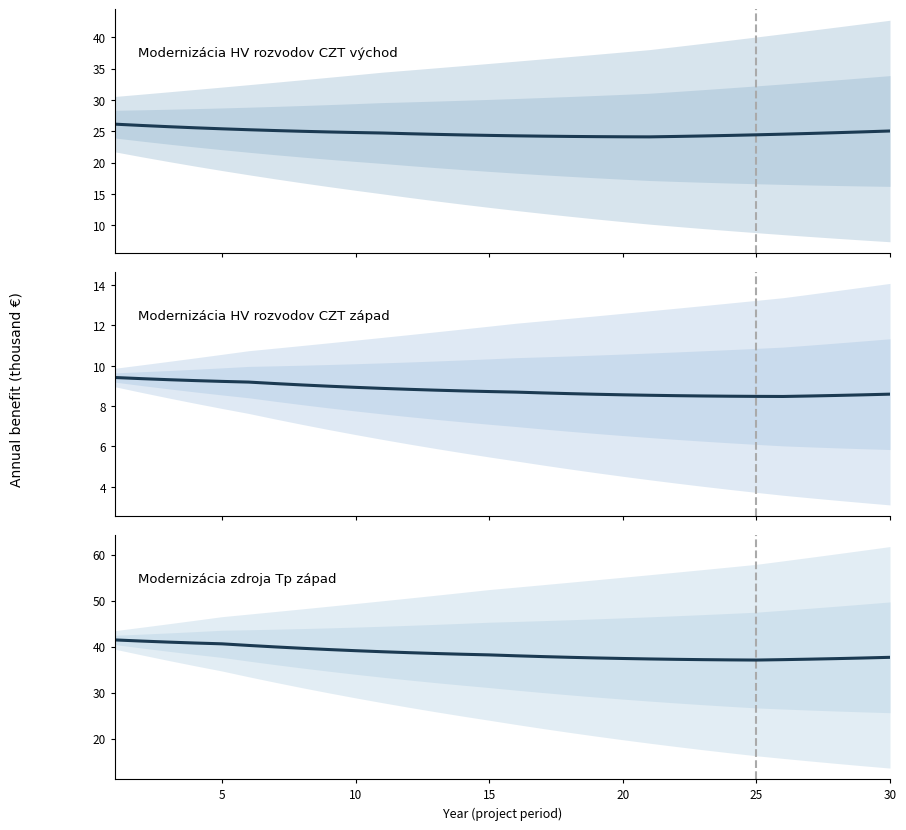

Reading left to right, list all the values displayed in this chart.

Modernizácia HV rozvodov CZT východ: 26.1	25.9	25.7	25.5	25.4	25.2	25.1	25.0	24.9	24.8	24.7	24.6	24.5	24.4	24.3	24.3	24.2	24.2	24.1	24.1	24.1	24.2	24.2	24.3	24.4	24.5	24.6	24.8	24.9	25.0
Modernizácia HV rozvodov CZT západ: 9.4	9.4	9.3	9.3	9.2	9.2	9.1	9.0	9.0	8.9	8.9	8.8	8.8	8.8	8.7	8.7	8.7	8.6	8.6	8.6	8.5	8.5	8.5	8.5	8.5	8.5	8.5	8.5	8.6	8.6
Modernizácia zdroja Tp západ: 41.4	41.2	41.0	40.8	40.6	40.3	39.9	39.6	39.4	39.1	38.9	38.7	38.5	38.3	38.2	38.0	37.8	37.7	37.5	37.4	37.3	37.2	37.2	37.1	37.1	37.2	37.3	37.4	37.5	37.7